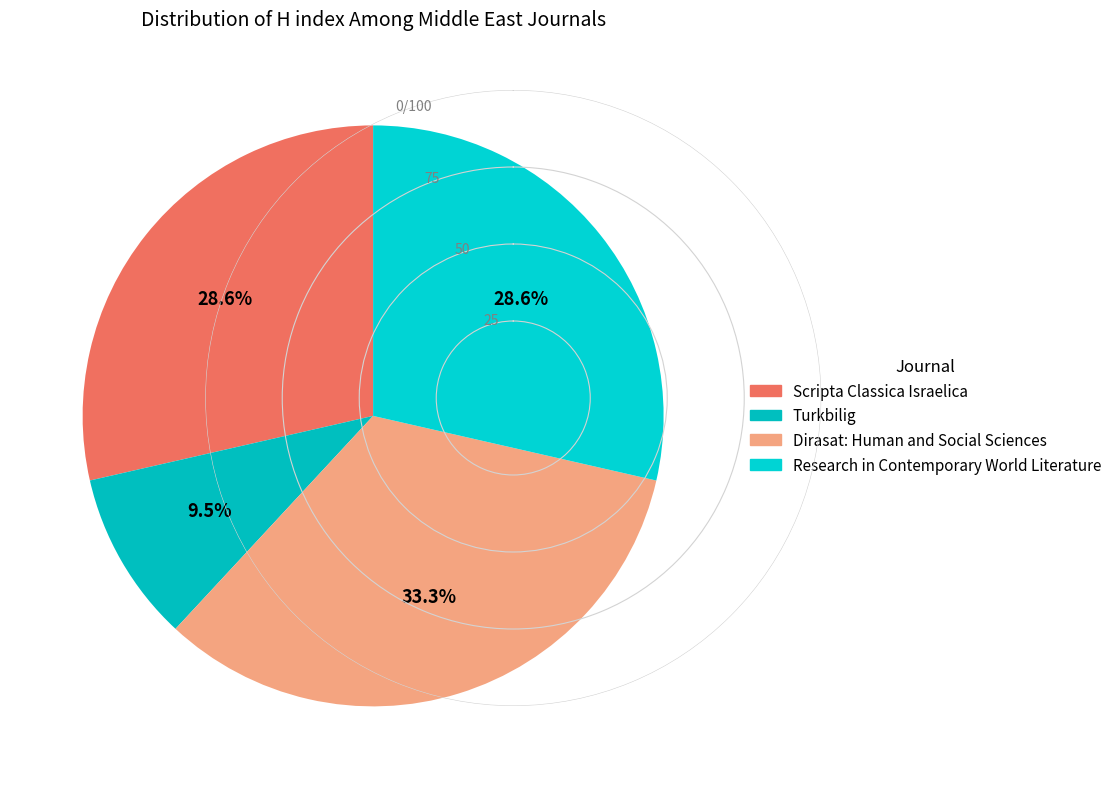

To the nearest percent, what percentage of the pie is Dirasat: Human and Social Sciences?

33%